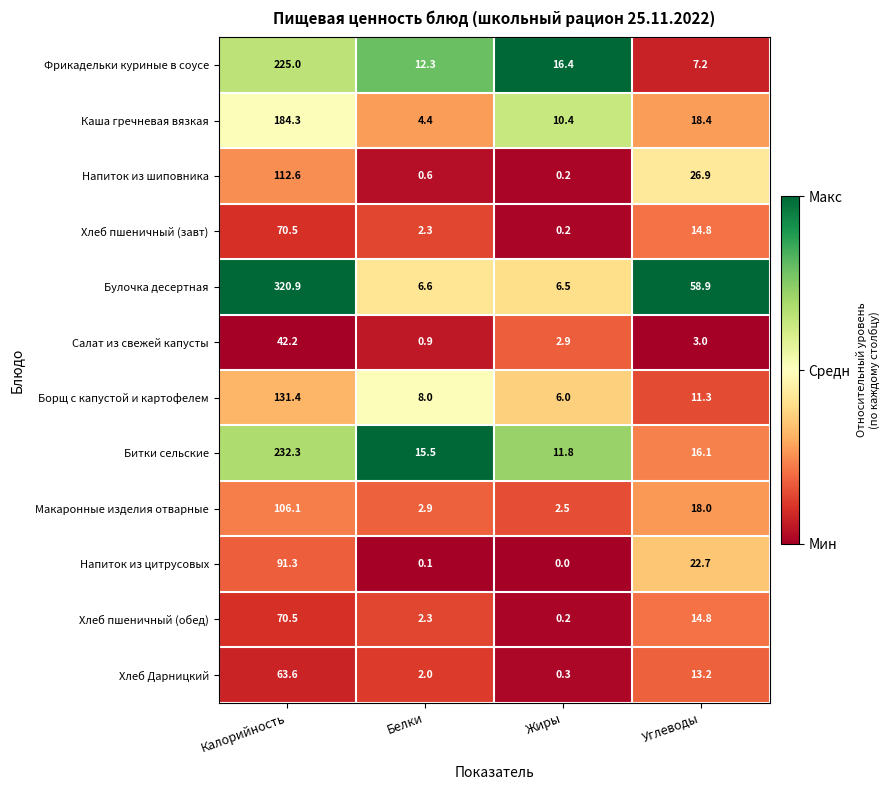

What is the total value across all series at Жиры?

57.4